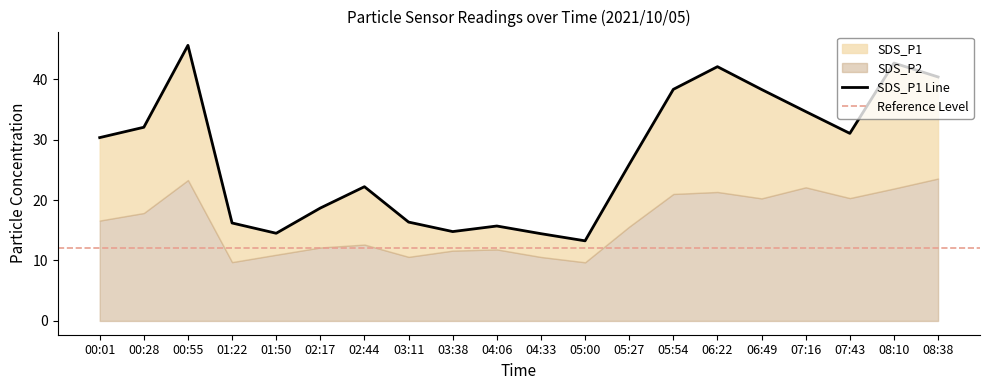

The value at 00:28 is 32.0. True or false?

True